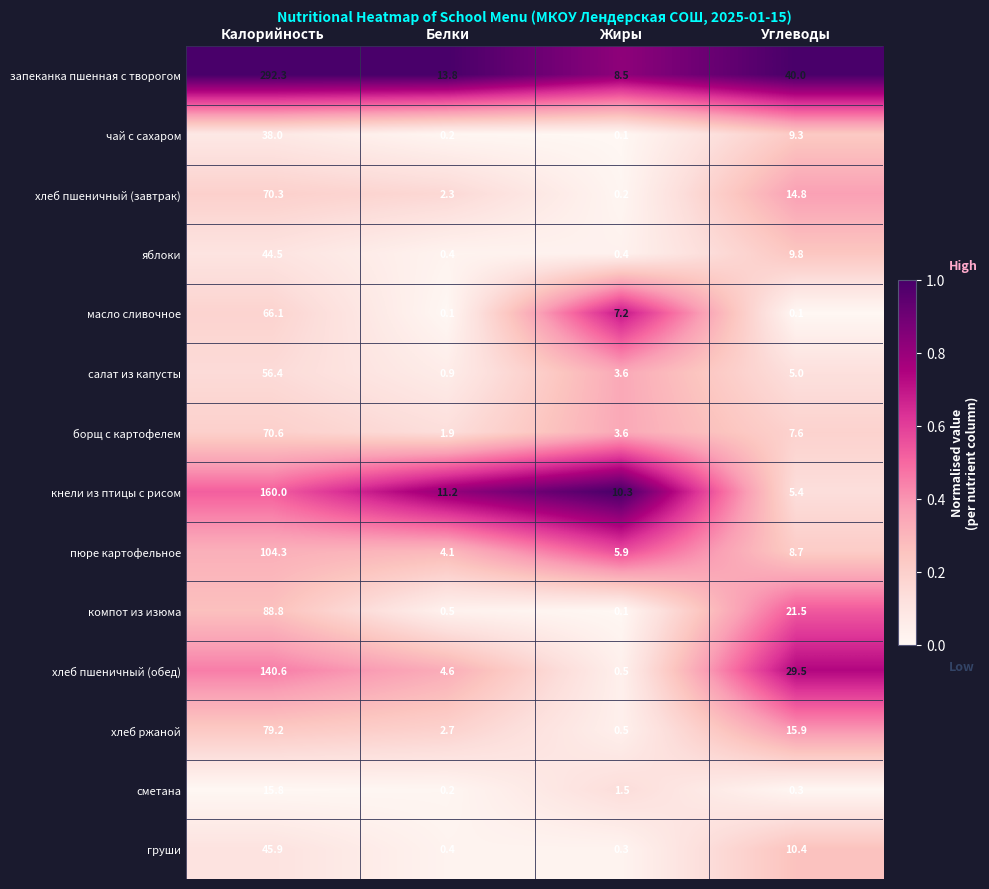

What is the difference between the maximum and minimum values in the салат из капусты series?

55.5